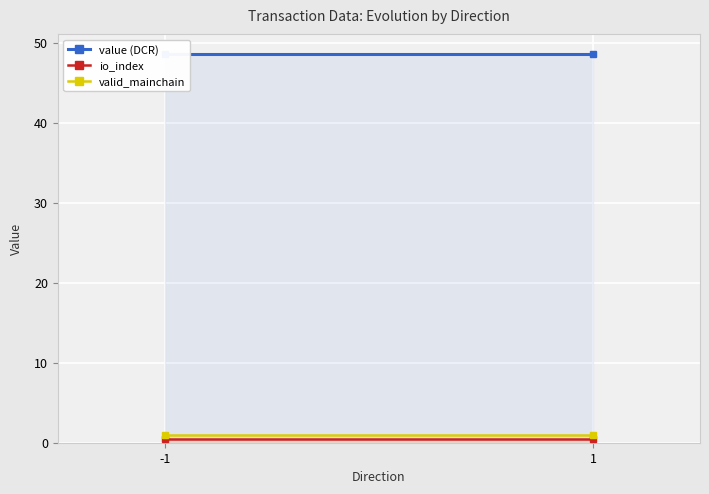

List the labels in order of value (DCR) value, largest first.

-1, 1